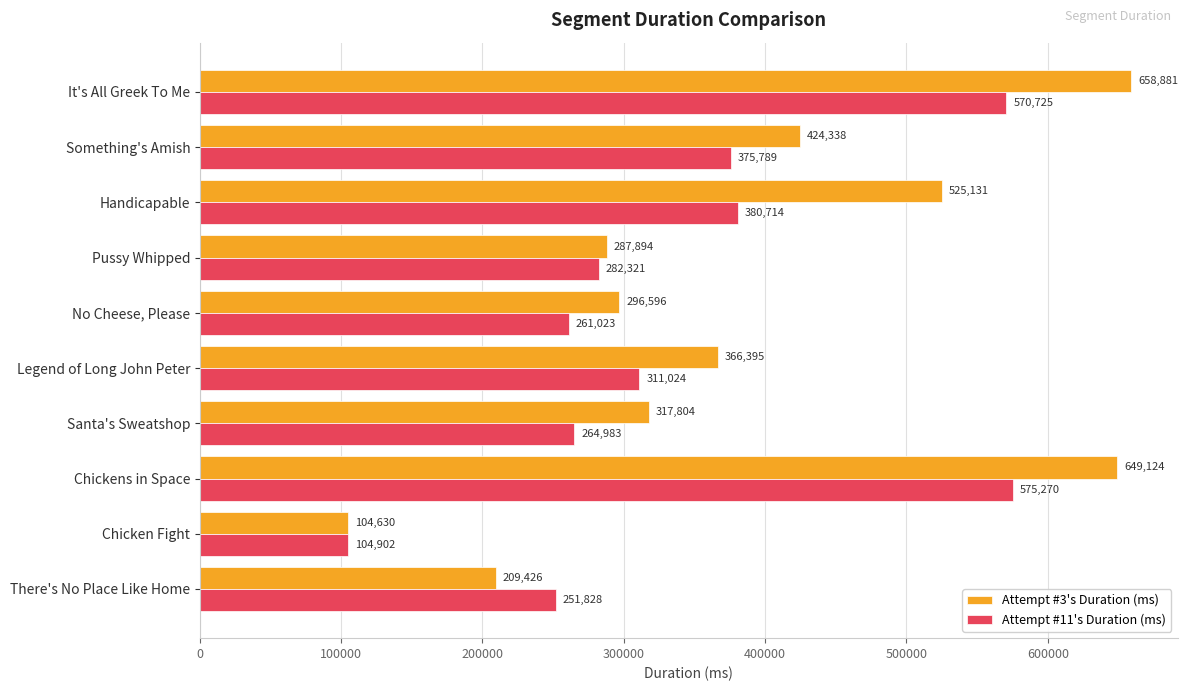

List the labels in order of Attempt #3's Duration (ms) value, smallest first.

Chicken Fight, There's No Place Like Home, Pussy Whipped, No Cheese, Please, Santa's Sweatshop, Legend of Long John Peter, Something's Amish, Handicapable, Chickens in Space, It's All Greek To Me